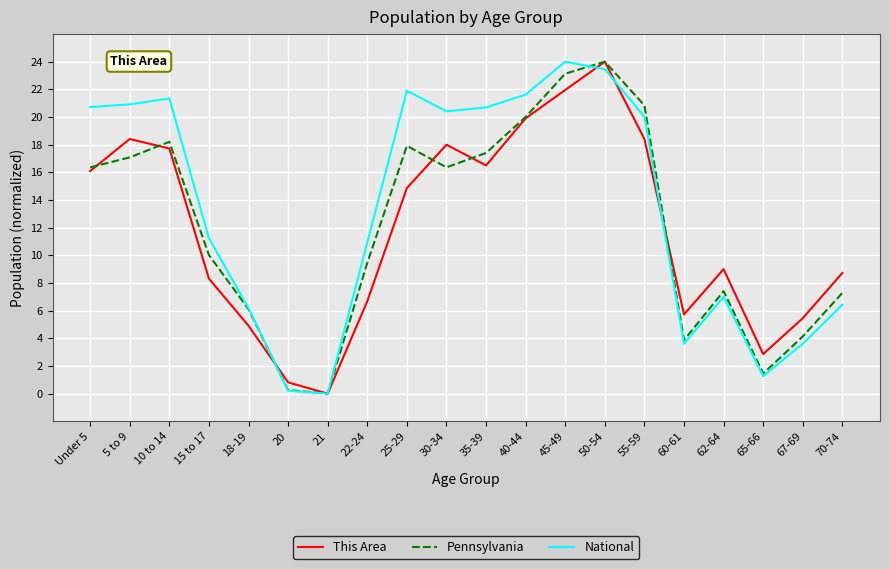

True or false: This Area has more than 2 points higher than both neighbors.

True